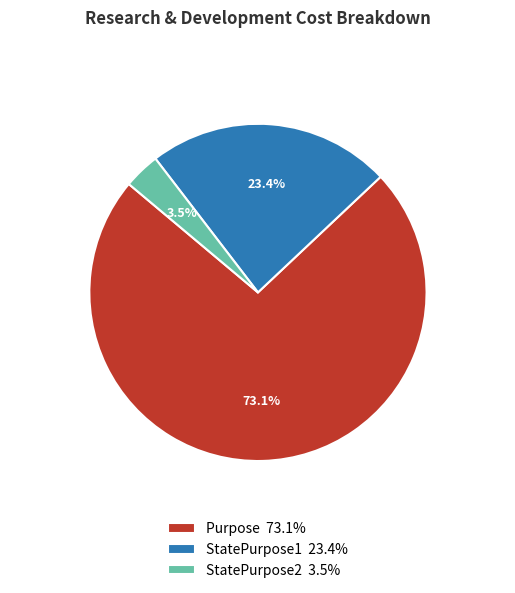

Combined, do StatePurpose1 and StatePurpose2 account for over 50%?

No